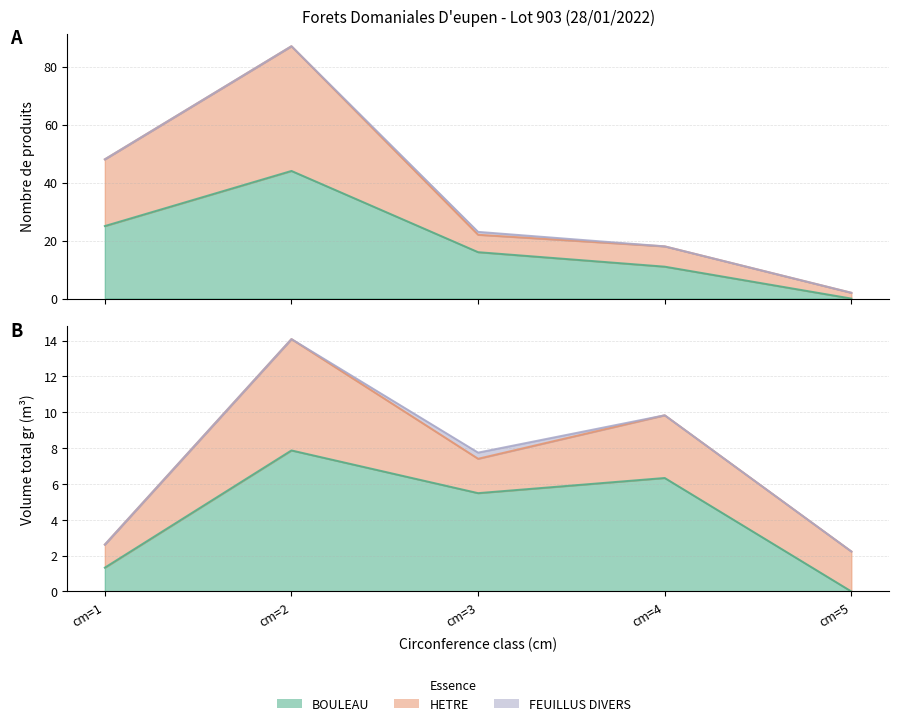

How many lines are shown in the chart?

2